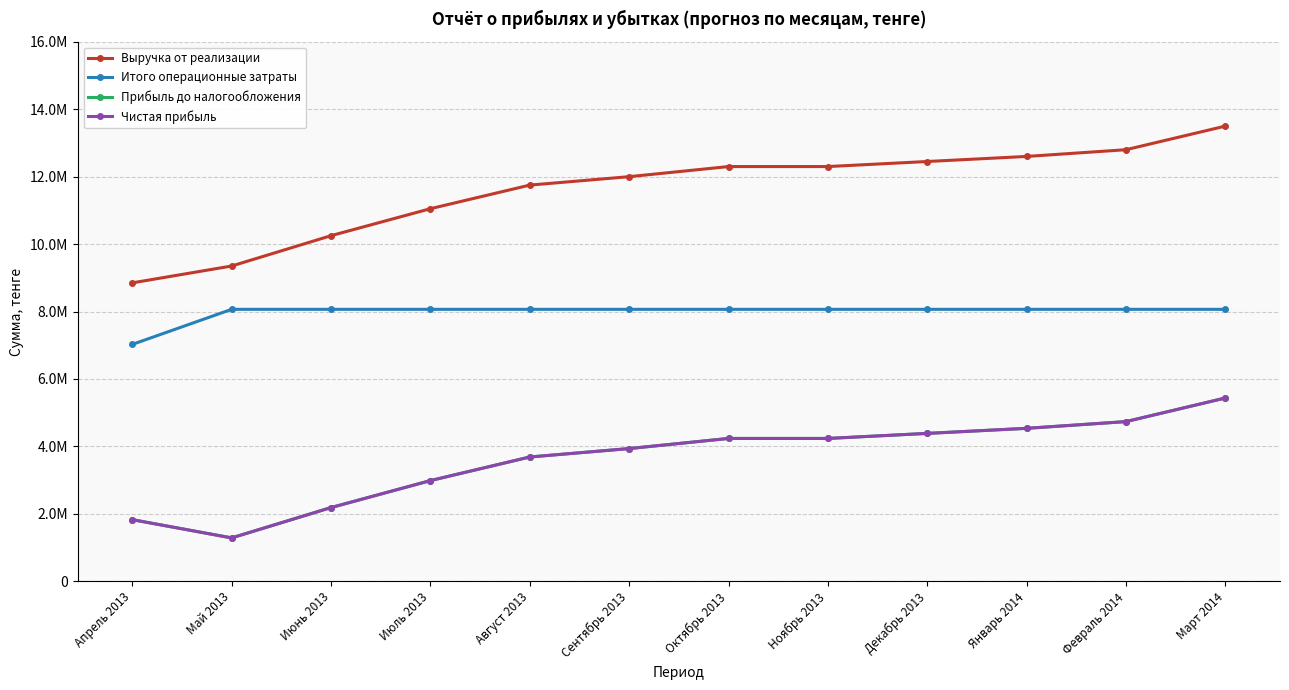

Which category has the lowest value in the Выручка от реализации series?

Апрель 2013